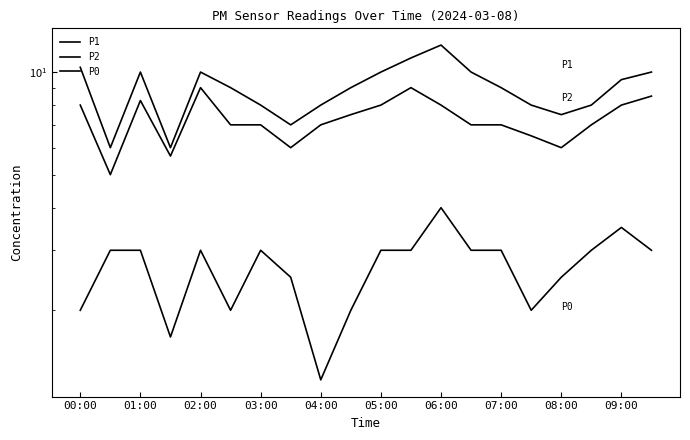

Does the chart have visible grid lines?

No